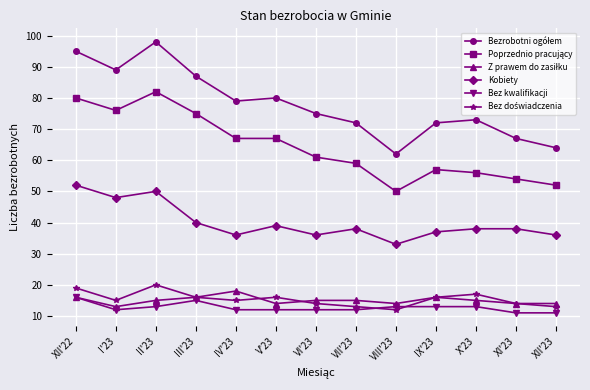

What is the label of the 10th point from the left?

IX'23